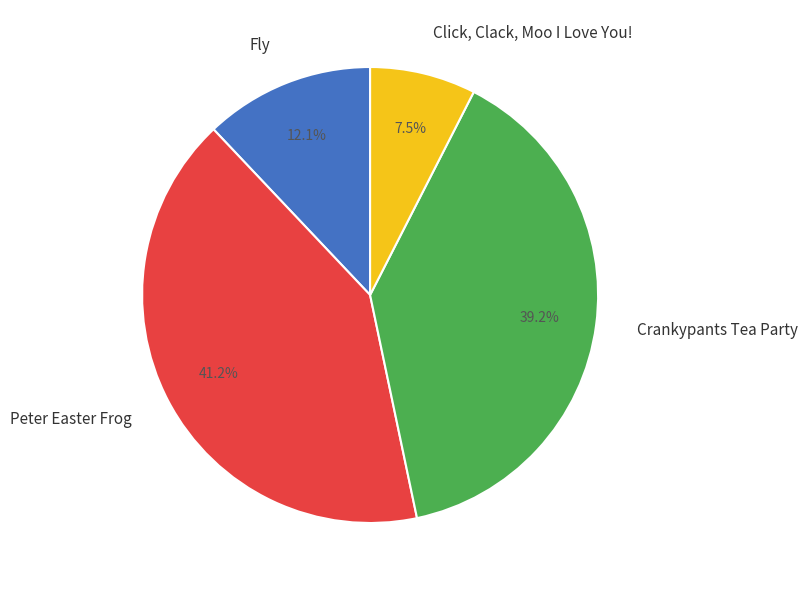

Count the number of slices in the pie.

4